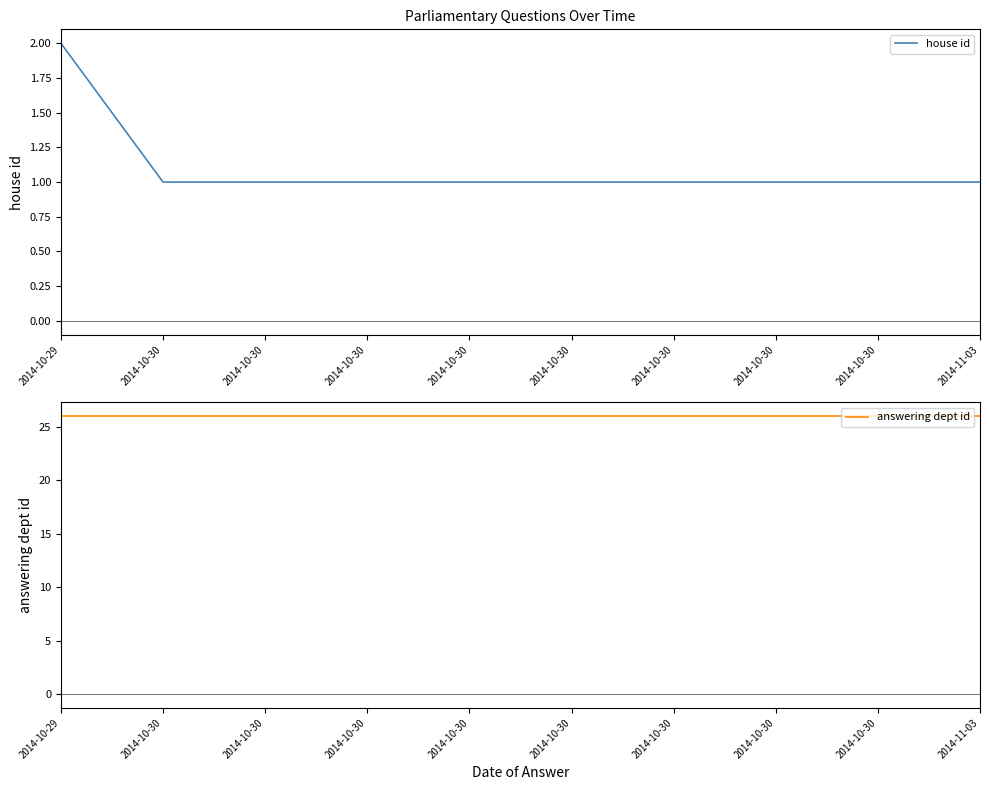

True or false: answering dept id has more than 2 points higher than both neighbors.

False